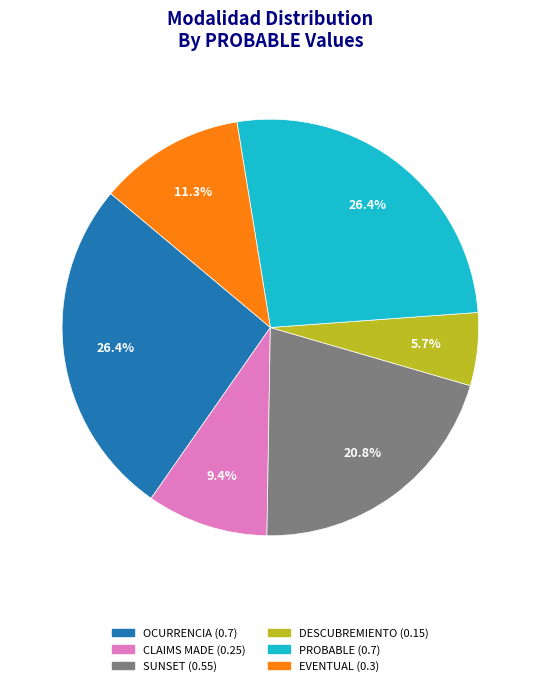

Between SUNSET and EVENTUAL, which is larger?

SUNSET